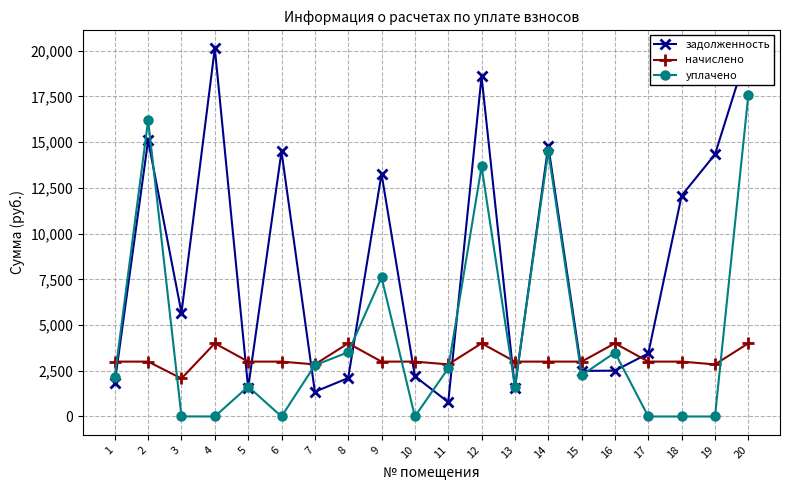

How many intersections are there between задолженность and уплачено?

11